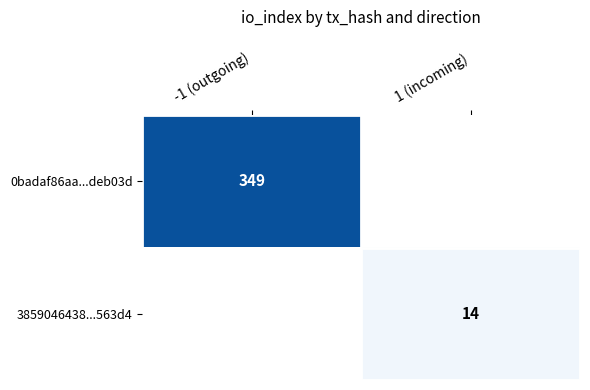

True or false: 3859046438...563d4 has a value of 14 at 1 (incoming).

True